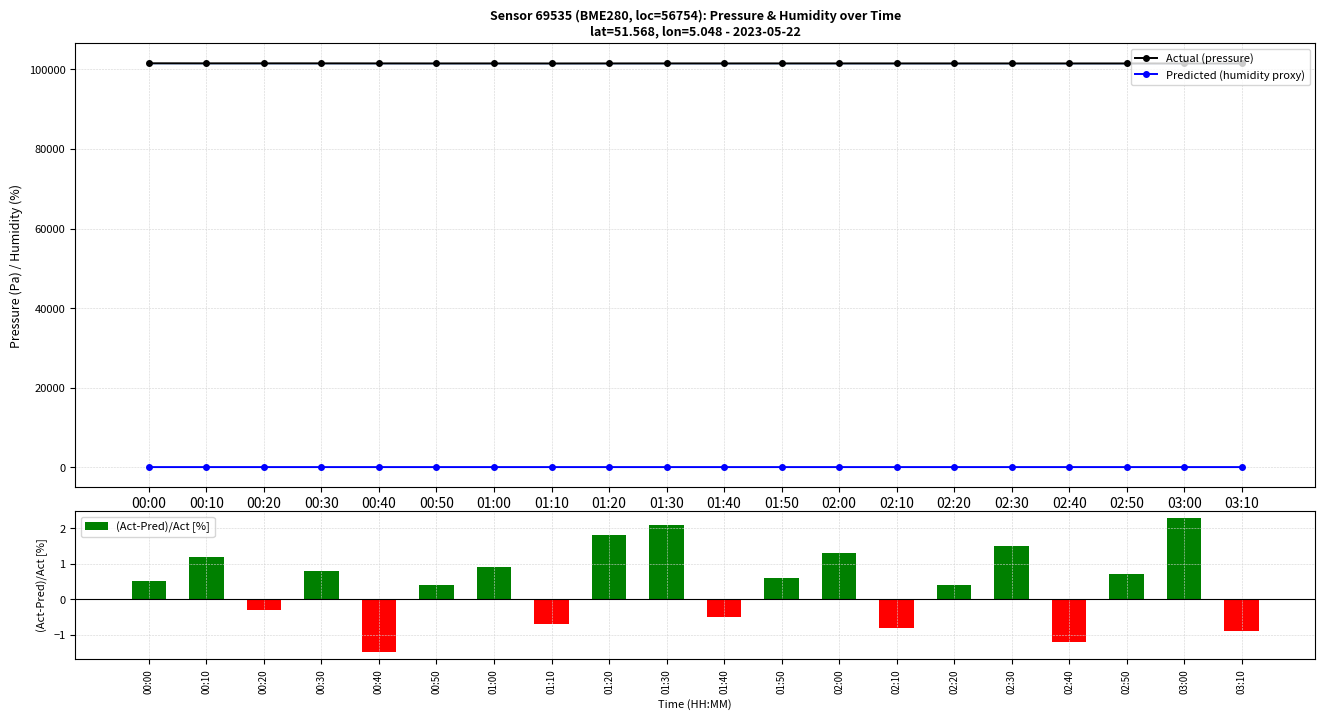

What is the highest value of the Actual (pressure) series?

101512.0